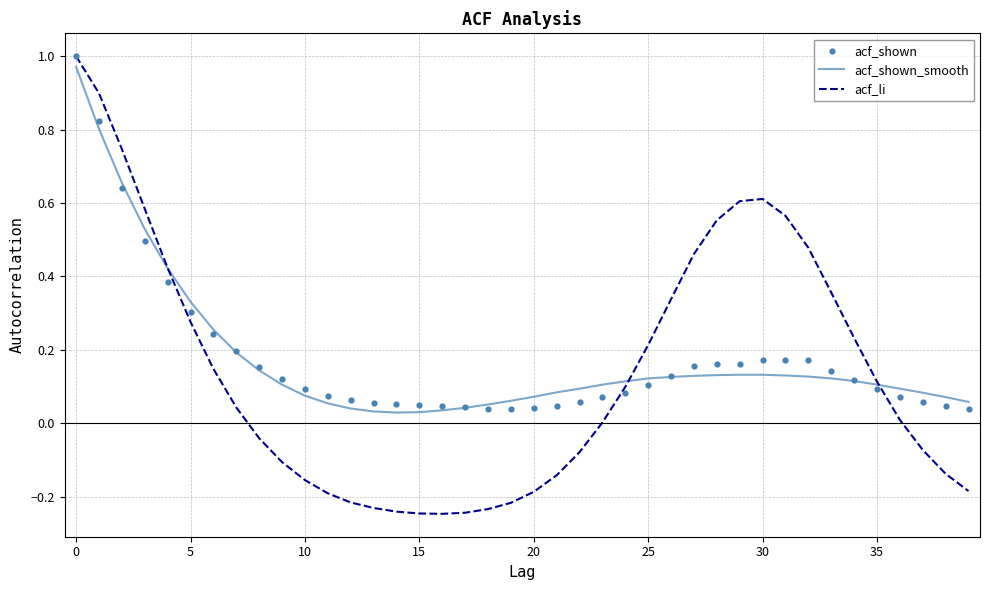

The value of acf_li at 35 is 0.1. True or false?

True